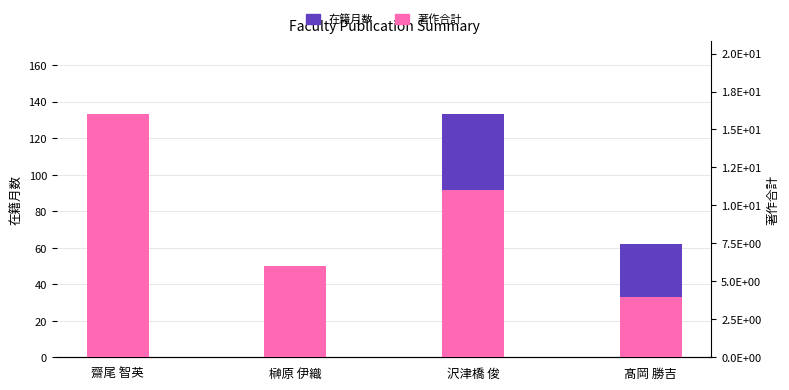

The 著作合計 series shows 6 at 沢津橋 俊. True or false?

False